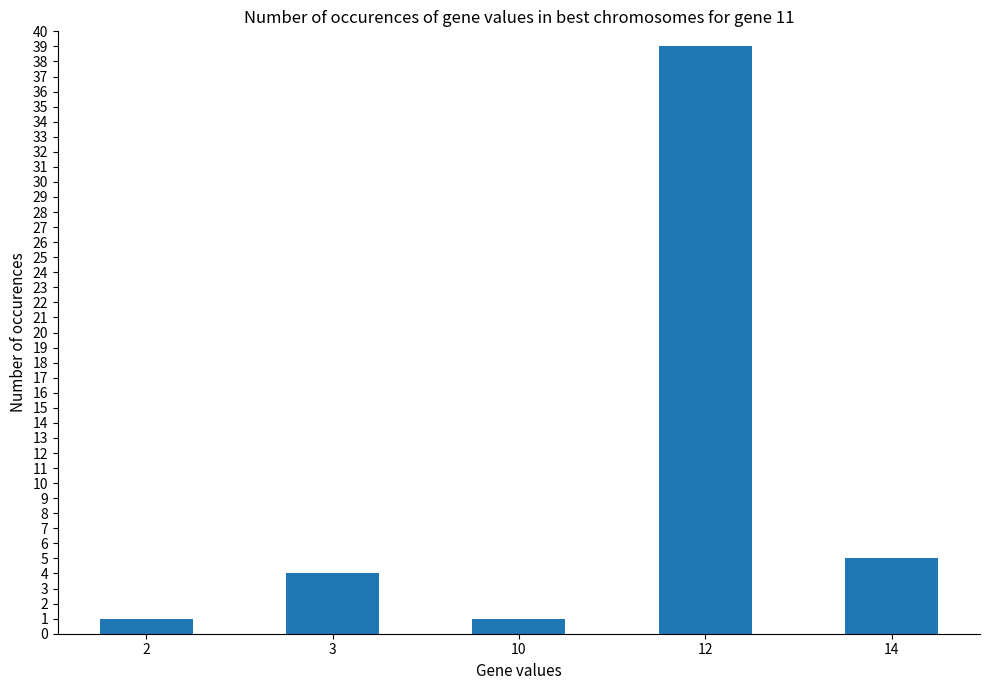

At which label is the value closest to 20?

14